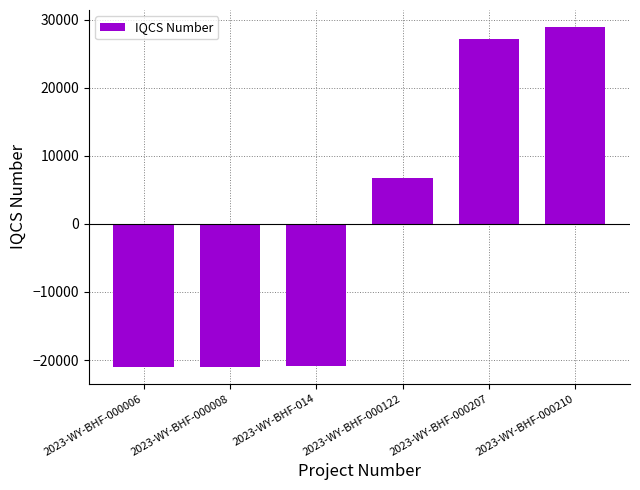

What value does the data have at 2023-WY-BHF-000006?

-20989.3